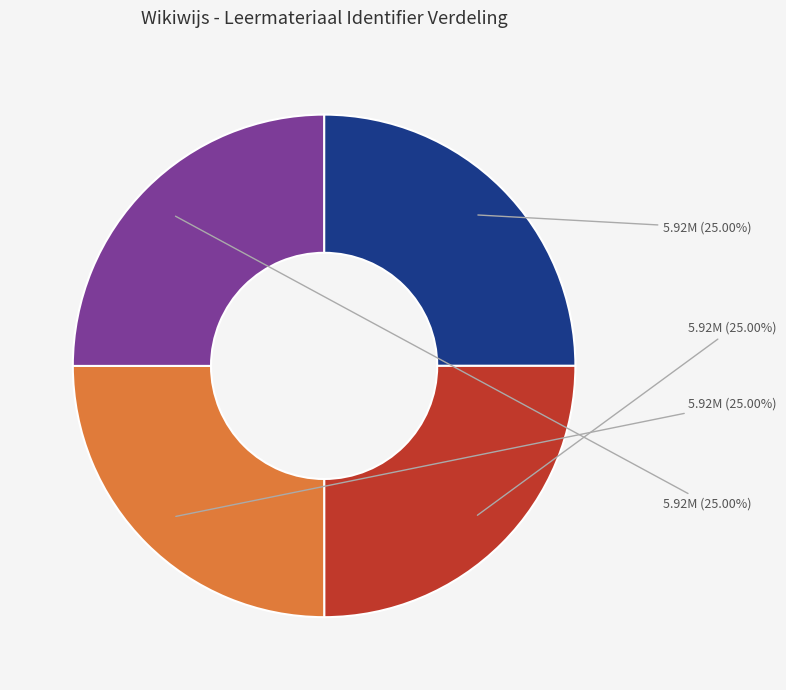

To the nearest percent, what is the average slice percentage?

25%